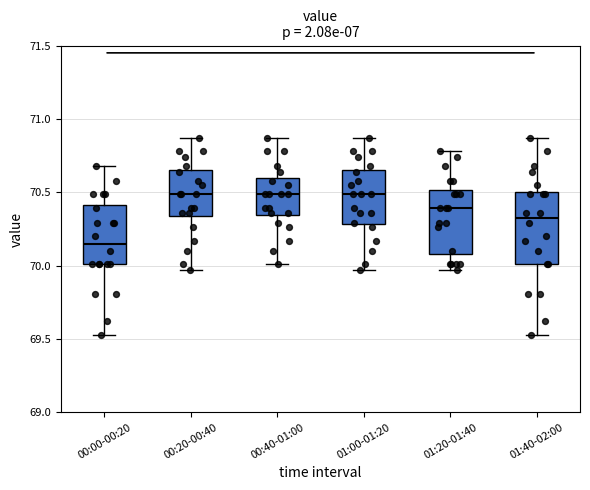

Which box is the tallest, from its lower edge to its upper edge?

01:40-02:00